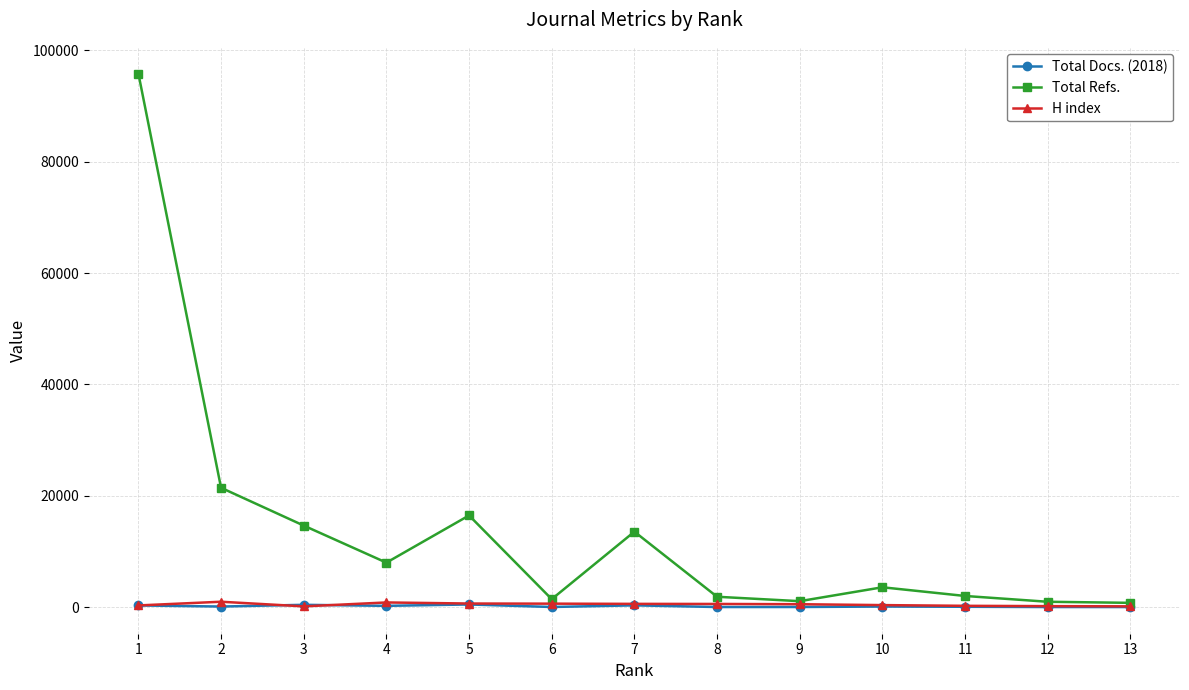

At which label does Total Docs. (2018) first exceed 126?

1